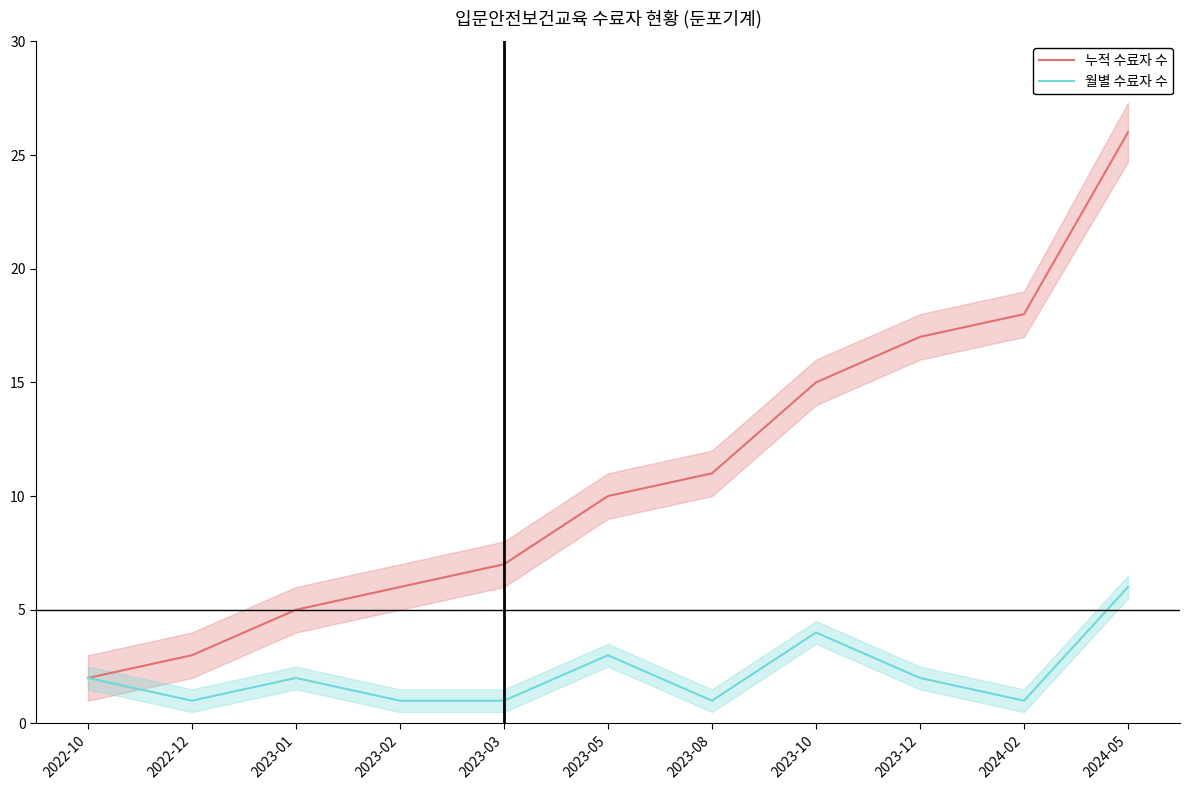

Reading right to left, list all the values displayed in this chart.

누적 수료자 수: 26	18	17	15	11	10	7	6	5	3	2
월별 수료자 수: 6	1	2	4	1	3	1	1	2	1	2